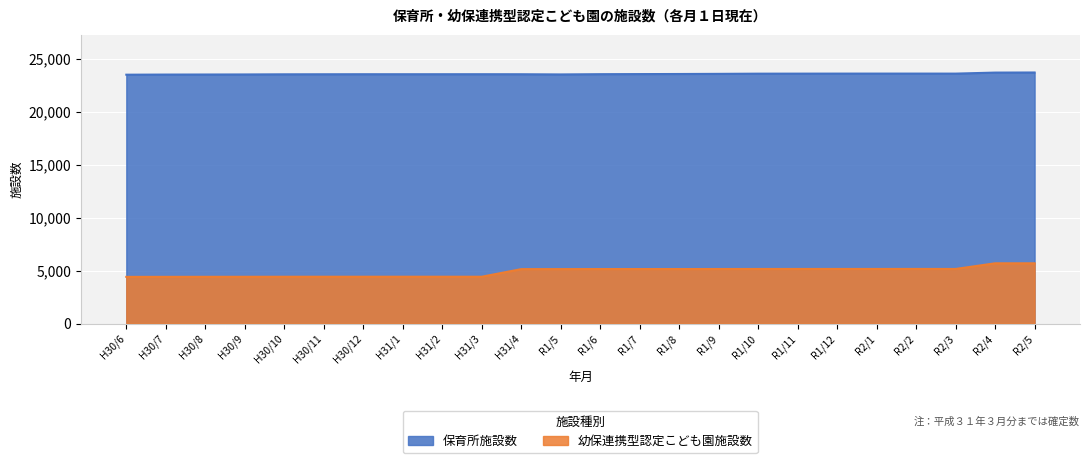

What is the difference between the maximum and minimum values in the 幼保連携型認定こども園施設数 series?

1282